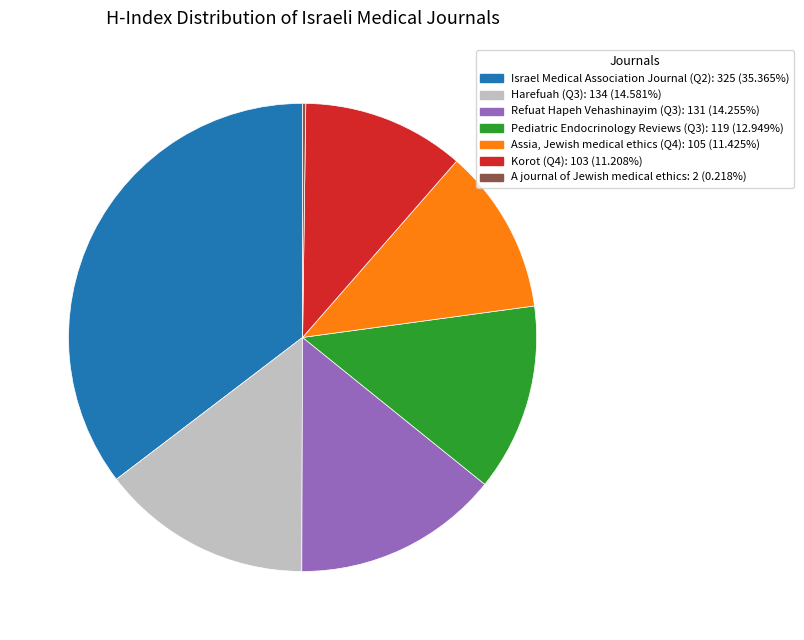

Does Harefuah (Q3) account for over 50% of the chart?

No